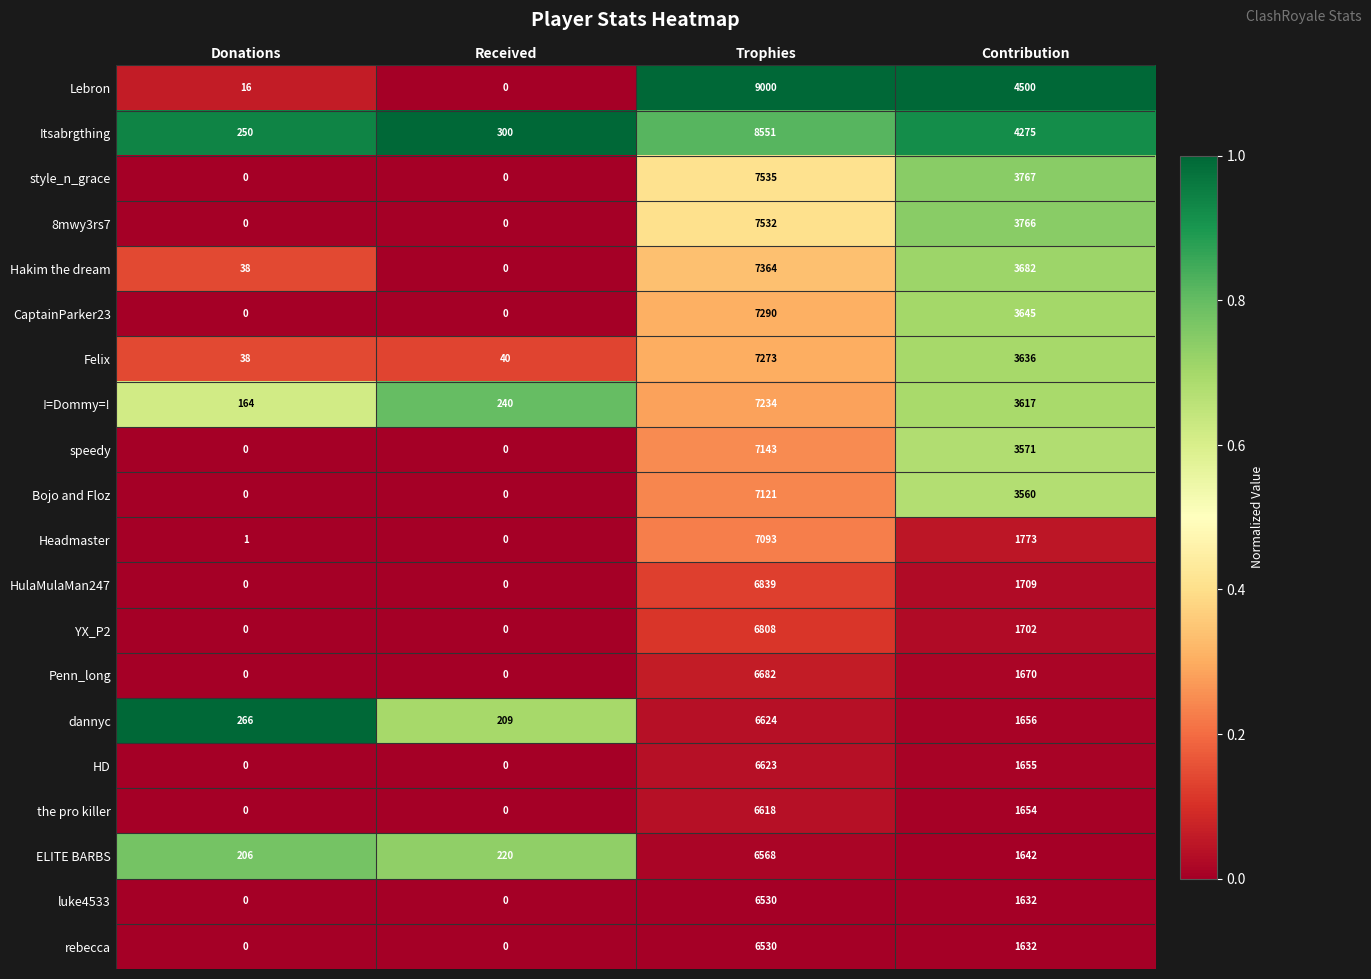

Is the value of ELITE BARBS at Contribution greater than the value of 8mwy3rs7 at Trophies?

No